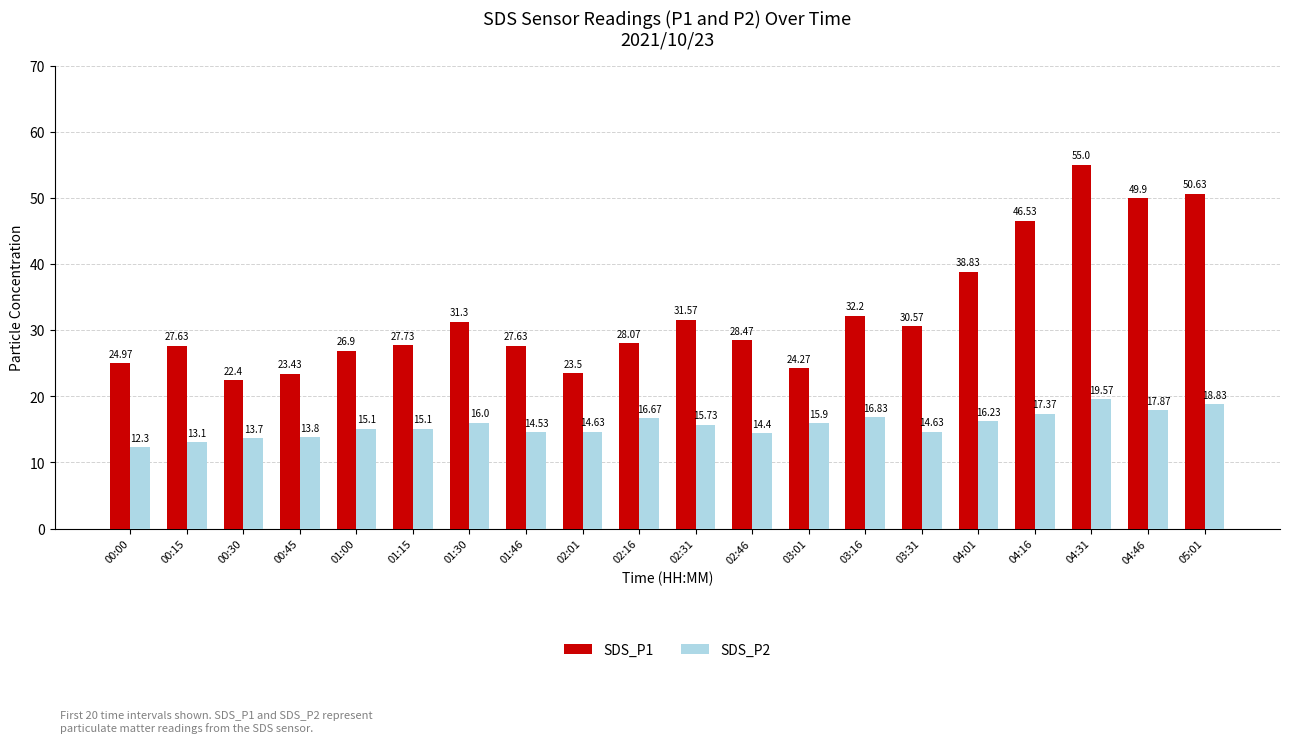

Is it true that SDS_P2 equals 28.5 at 04:16?

False